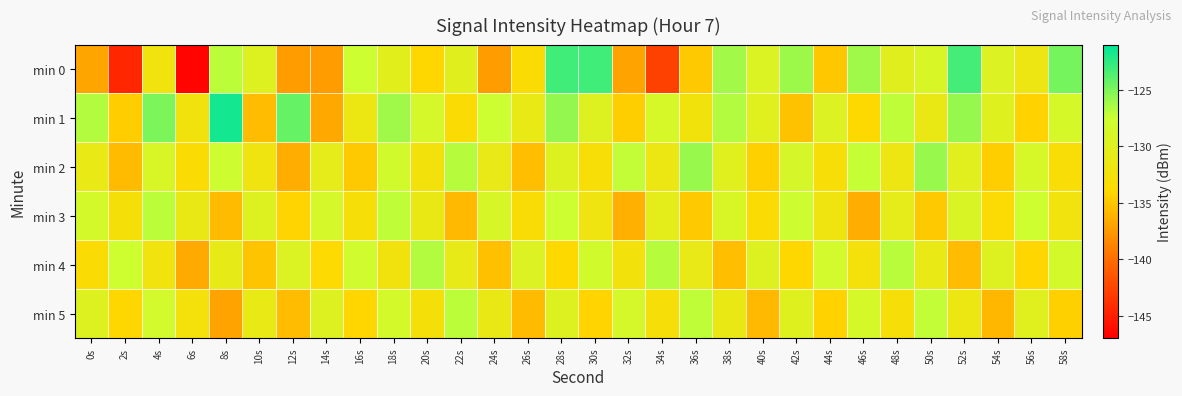

Reading left to right, transcribe all the data shown in this chart.

min 0: 0s=-136.9	2s=-144.5	4s=-132.1	6s=-146.7	8s=-127.0	10s=-129.9	12s=-137.4	14s=-137.4	16s=-127.6	18s=-130.4	20s=-134.0	22s=-130.2	24s=-137.4	26s=-133.4	28s=-123.1	30s=-123.1	32s=-137.0	34s=-142.8	36s=-134.9	38s=-126.2	40s=-129.4	42s=-126.1	44s=-135.0	46s=-126.2	48s=-130.3	50s=-129.1	52s=-123.2	54s=-129.7	56s=-131.7	58s=-124.8
min 1: 0s=-126.7	2s=-134.7	4s=-125.0	6s=-132.3	8s=-121.6	10s=-135.6	12s=-124.3	14s=-136.7	16s=-131.6	18s=-126.1	20s=-128.5	22s=-133.4	24s=-127.7	26s=-131.2	28s=-125.7	30s=-129.9	32s=-134.6	34s=-128.9	36s=-132.5	38s=-126.8	40s=-130.1	42s=-135.2	44s=-129.6	46s=-133.9	48s=-127.1	50s=-131.5	52s=-125.8	54s=-130.0	56s=-134.3	58s=-128.7
min 2: 0s=-131.2	2s=-135.7	4s=-129.1	6s=-133.5	8s=-127.8	10s=-132.0	12s=-136.3	14s=-130.7	16s=-134.9	18s=-128.2	20s=-132.6	22s=-126.9	24s=-131.1	26s=-135.5	28s=-129.8	30s=-133.0	32s=-127.2	34s=-131.6	36s=-125.9	38s=-130.1	40s=-134.5	42s=-128.8	44s=-133.0	46s=-127.3	48s=-131.7	50s=-125.9	52s=-130.2	54s=-134.6	56s=-128.9	58s=-133.1
min 3: 0s=-128.5	2s=-132.8	4s=-127.0	6s=-131.3	8s=-135.7	10s=-129.9	12s=-134.2	14s=-128.6	16s=-132.9	18s=-127.1	20s=-131.5	22s=-135.8	24s=-129.0	26s=-133.3	28s=-127.7	30s=-132.0	32s=-136.2	34s=-130.6	36s=-134.9	38s=-129.1	40s=-133.5	42s=-127.8	44s=-132.0	46s=-136.3	48s=-130.7	50s=-134.9	52s=-129.2	54s=-133.6	56s=-127.9	58s=-132.1
min 4: 0s=-133.5	2s=-127.9	4s=-132.2	6s=-136.6	8s=-130.9	10s=-135.1	12s=-129.5	14s=-133.8	16s=-128.0	18s=-132.3	20s=-126.8	22s=-131.0	24s=-135.3	26s=-129.7	28s=-133.9	30s=-128.2	32s=-132.6	34s=-126.9	36s=-131.1	38s=-135.5	40s=-129.8	42s=-134.0	44s=-128.3	46s=-132.7	48s=-126.9	50s=-131.2	52s=-135.6	54s=-129.9	56s=-134.1	58s=-128.5
min 5: 0s=-129.8	2s=-134.0	4s=-128.3	6s=-132.7	8s=-137.0	10s=-131.2	12s=-135.6	14s=-129.9	16s=-134.1	18s=-128.5	20s=-132.8	22s=-127.0	24s=-131.3	26s=-135.7	28s=-129.9	30s=-134.2	32s=-128.6	34s=-132.9	36s=-127.1	38s=-131.5	40s=-135.8	42s=-130.0	44s=-134.3	46s=-128.7	48s=-132.9	50s=-127.2	52s=-131.6	54s=-135.9	56s=-130.1	58s=-134.5